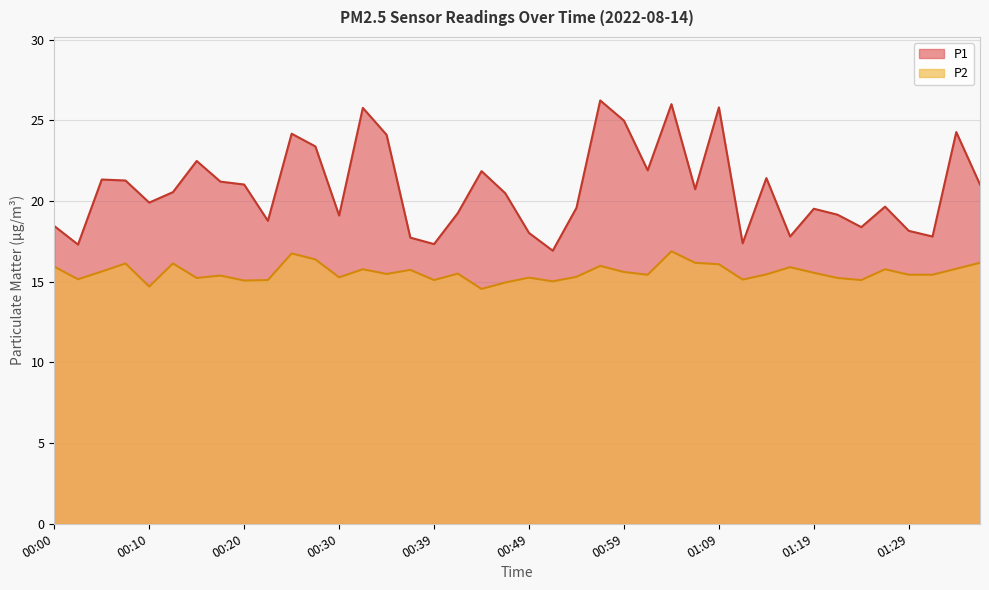

In P2, how many points are higher than both neighbors (excluding endpoints)?

12